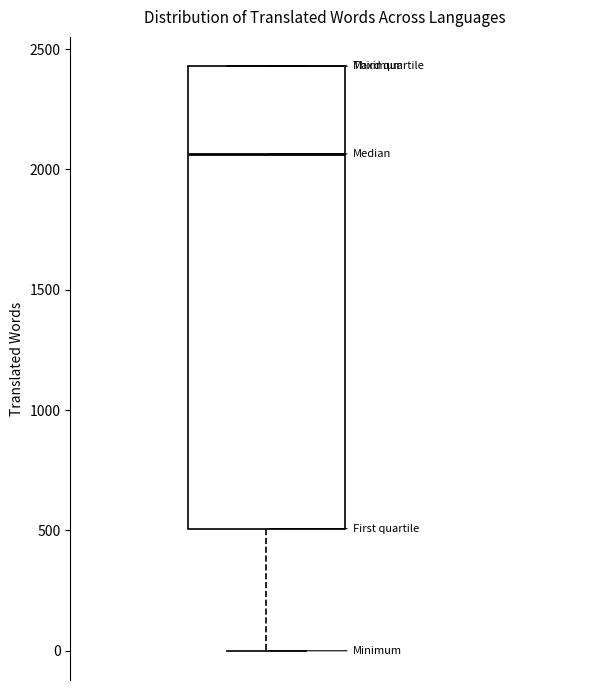

Transcribe this box plot: give where the median line is, the range the box spans, and where the two whiskers end, as read against the y-axis. The values are not printed on the chart, so give them approximately, as read against the axis.

median 2050, box 500 to 2450, whiskers 0 to 2450